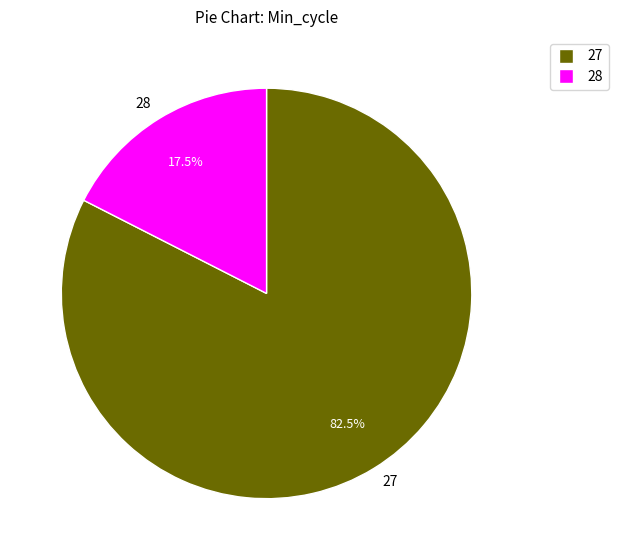

Which slice is the smallest?

28